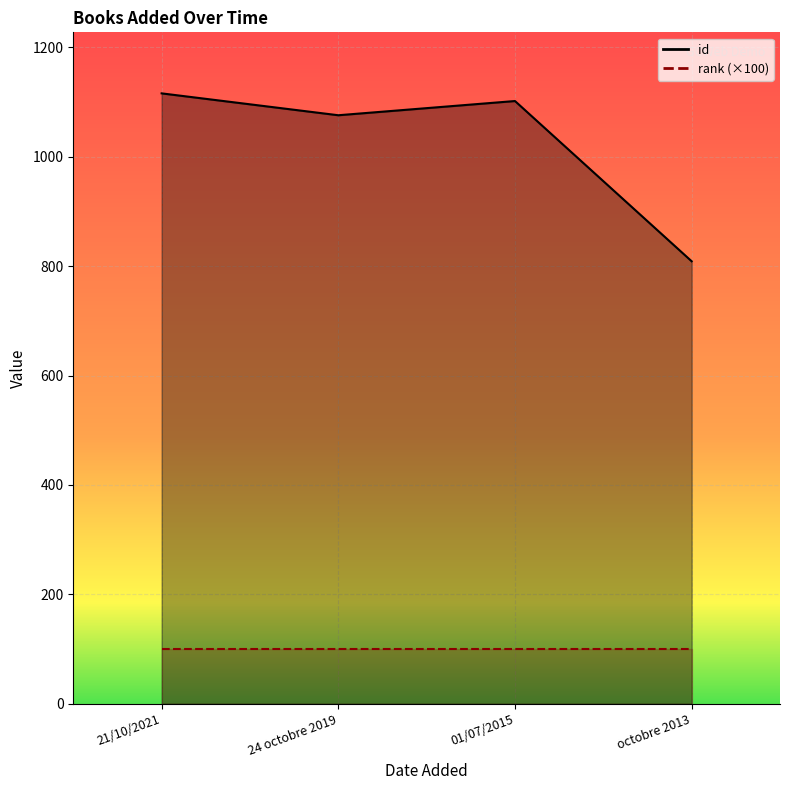

True or false: there are more than 2 points higher than both neighbors.

False